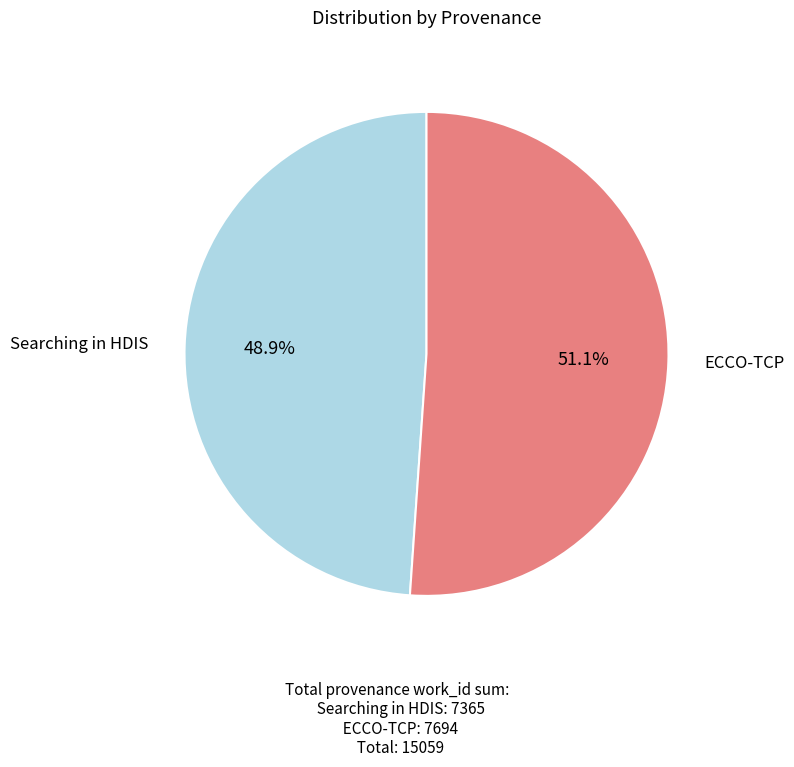

Is there any slice that represents more than half of the pie?

Yes